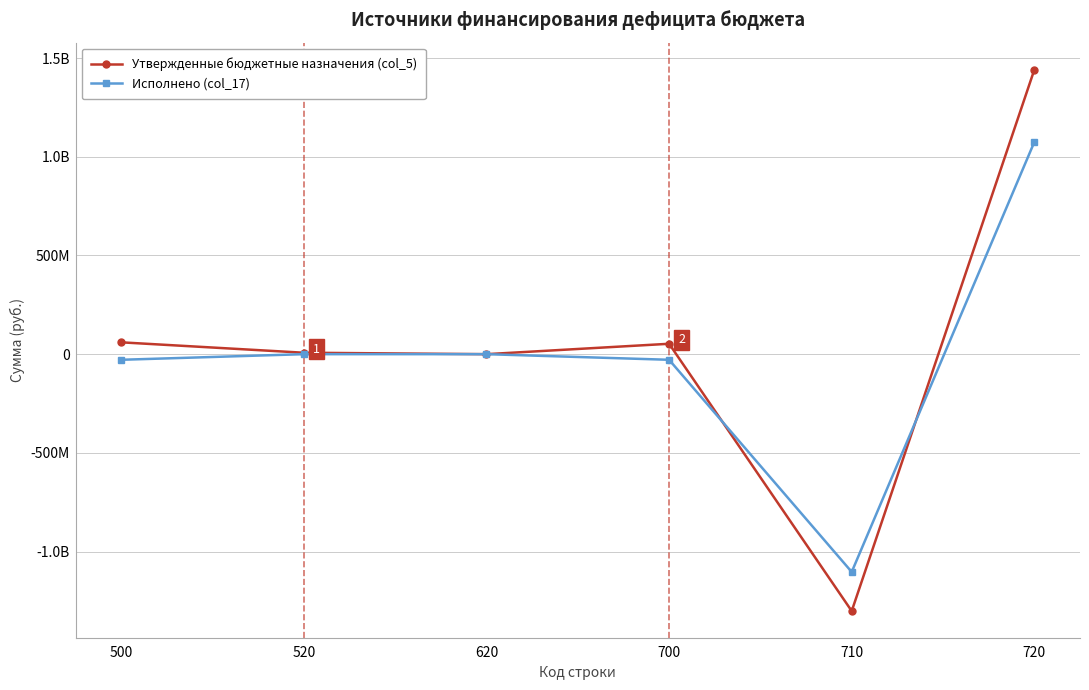

What are all the series names shown in the legend?

Утвержденные бюджетные назначения (col_5), Исполнено (col_17)